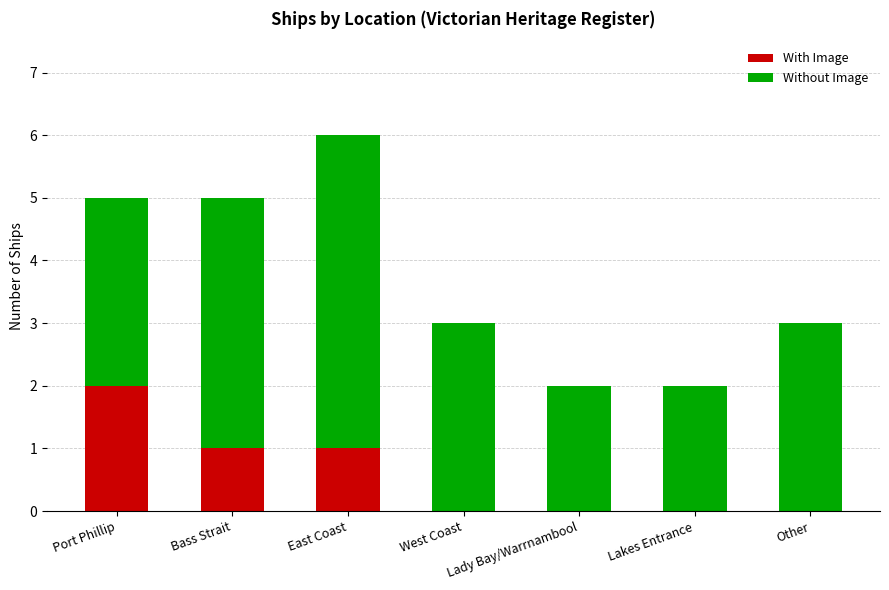

True or false: With Image has a value of 0 at Lady Bay/Warrnambool.

True